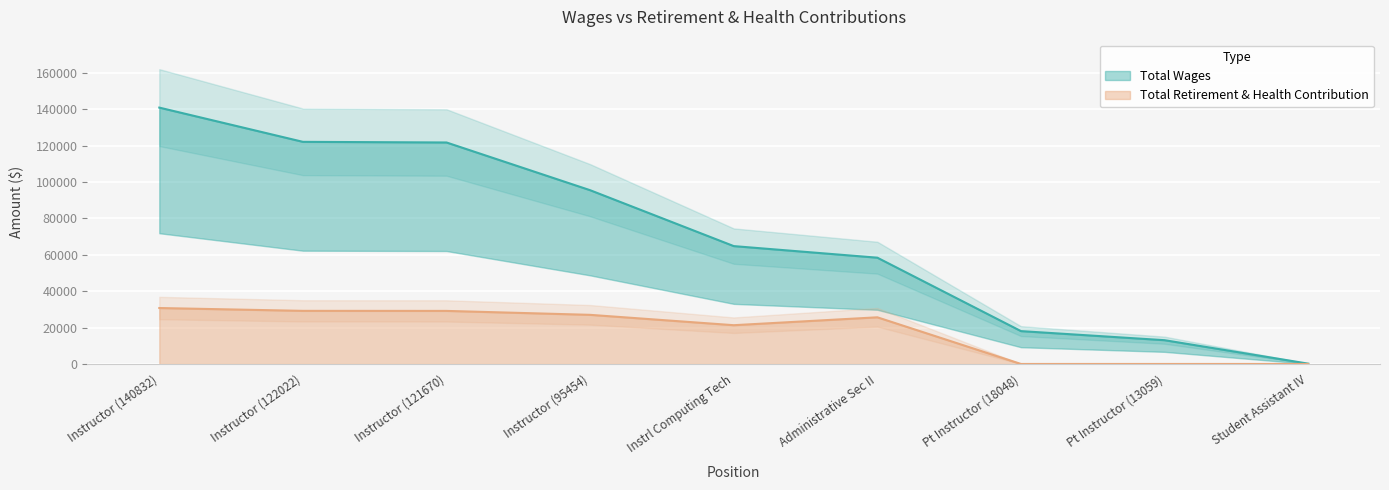

At which label is Total Retirement & Health Contribution closest to 15364?

Instrl Computing Tech